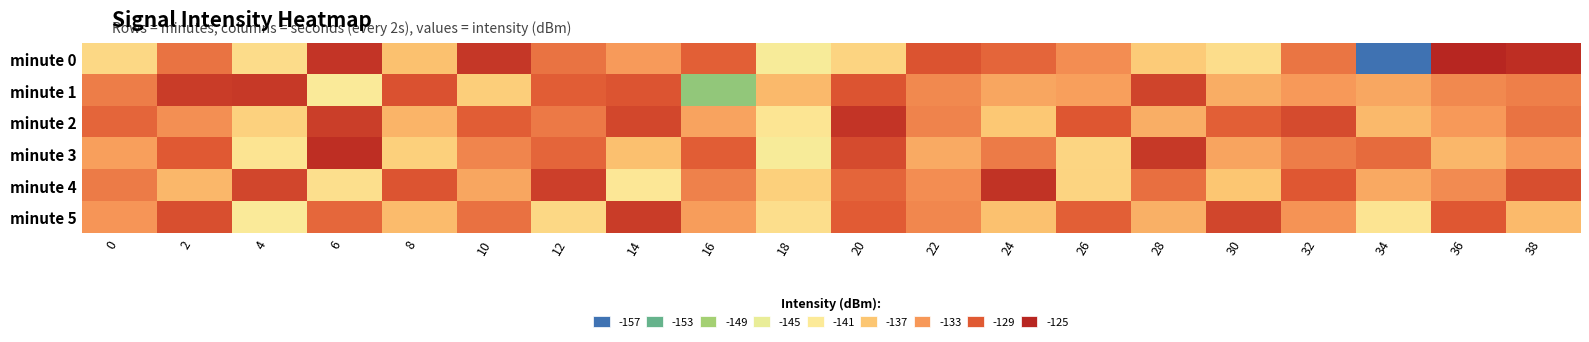

Which category has the highest value across all series?

36